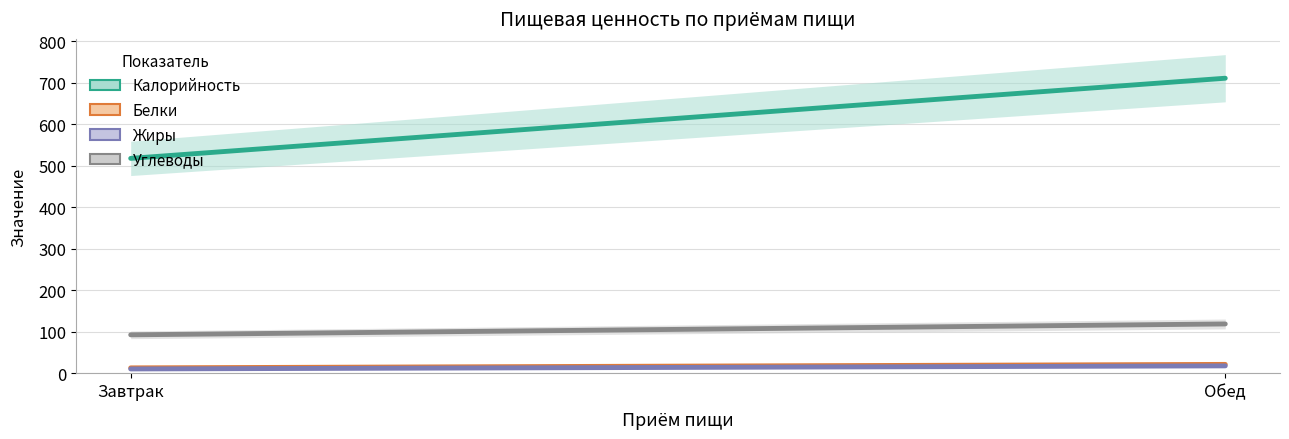

Which series has the largest total across all categories?

Калорийность